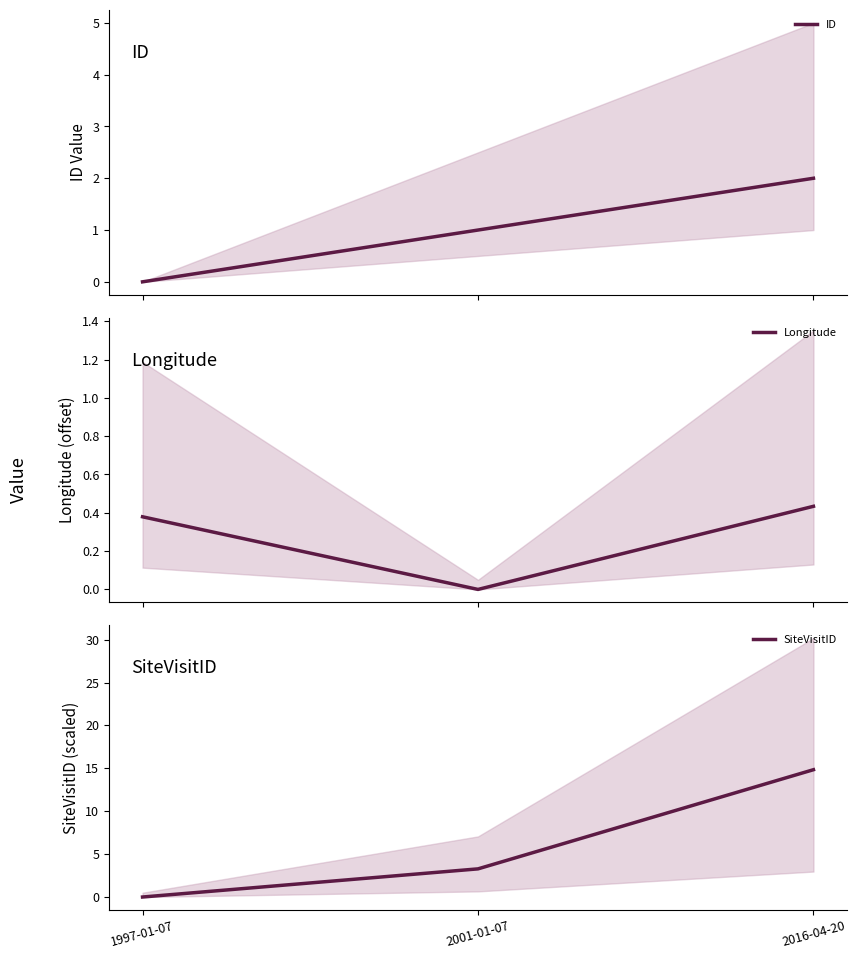

What is the label of the 3rd point from the right?

1997-01-07